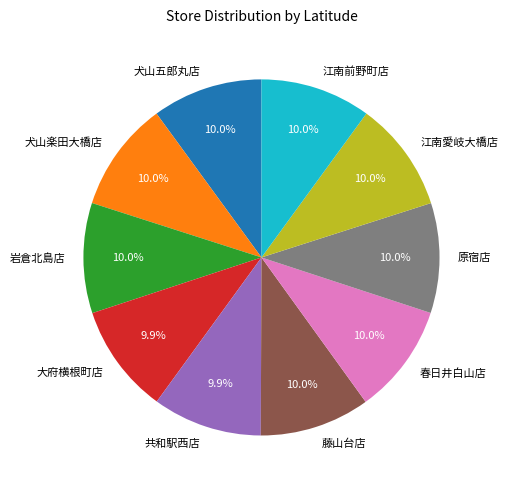

Is there a majority slice in this chart?

No